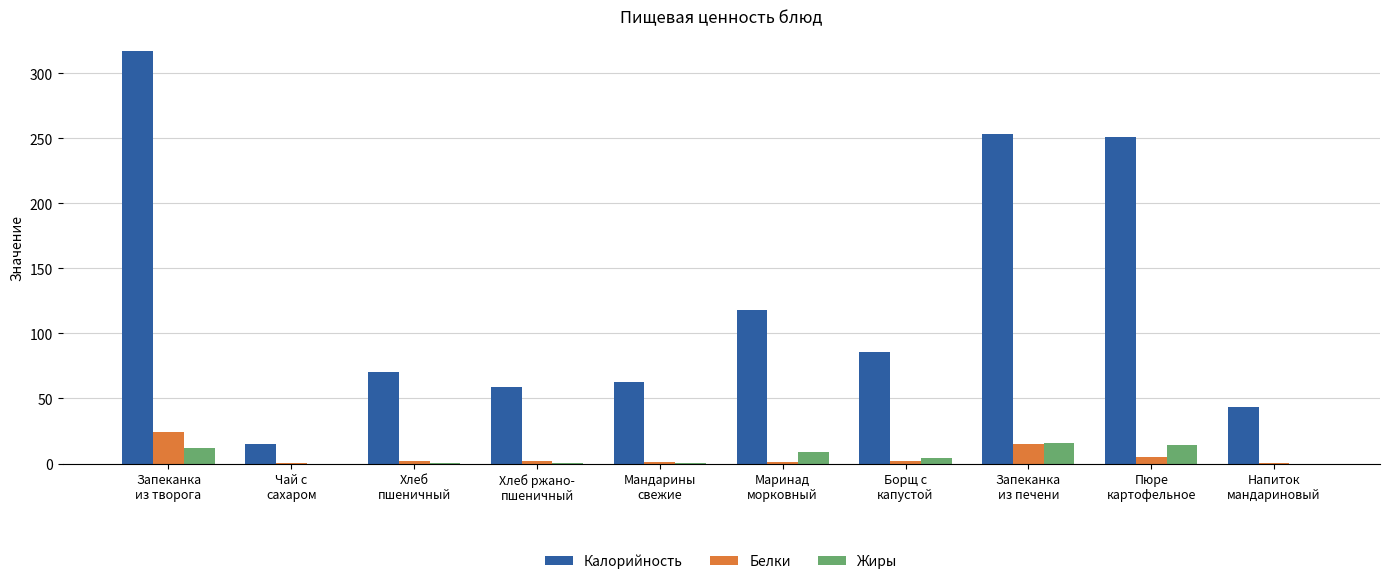

At which label is Калорийность closest to 165?

Маринад
морковный